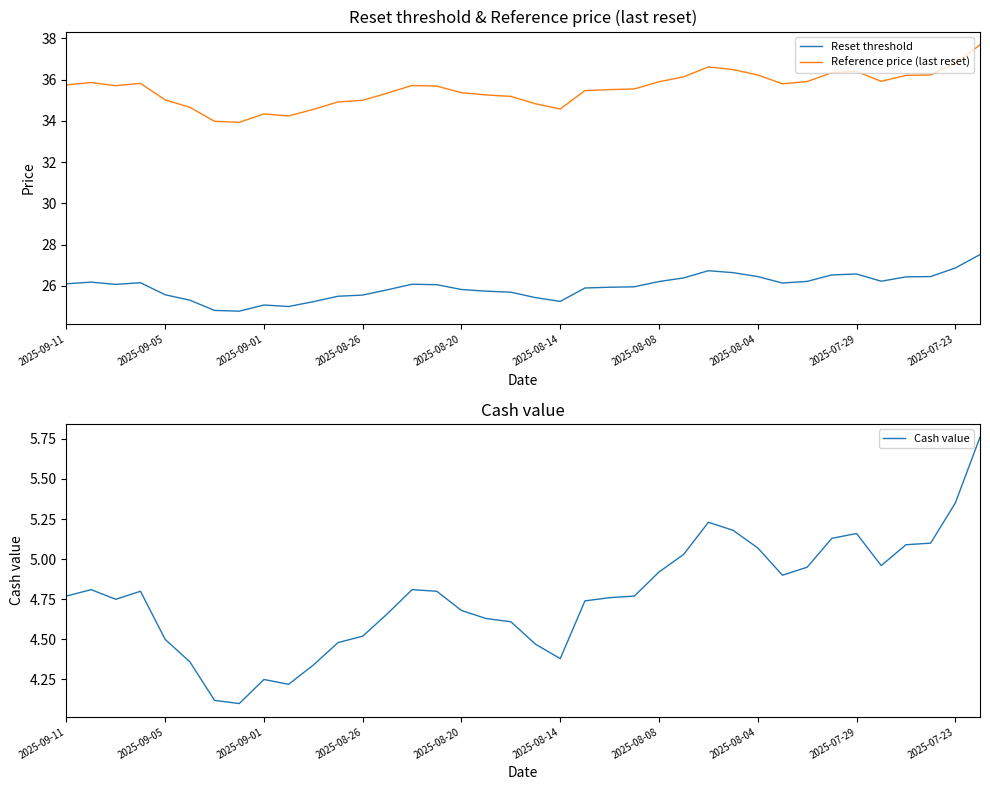

True or false: Cash value and Reset threshold intersect in this chart.

False